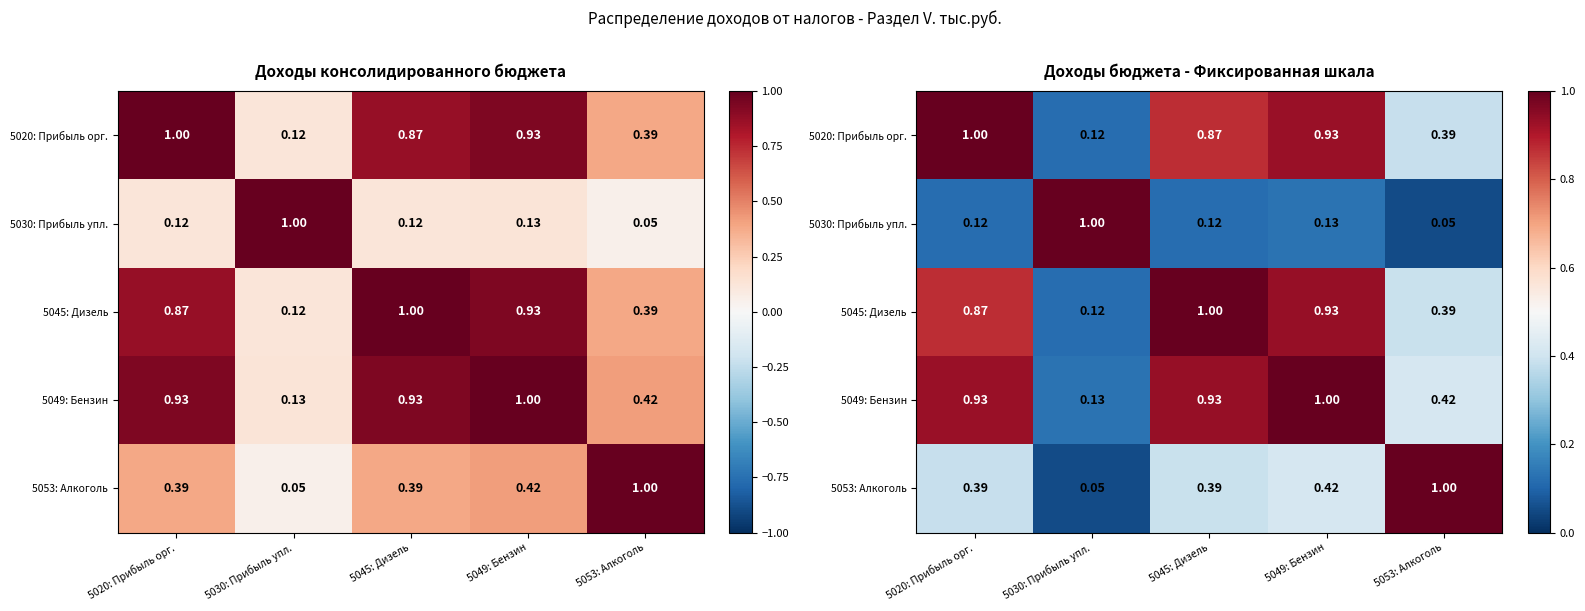

Between 5030: Прибыль упл. and 5049: Бензин, which series saw the biggest shift?

5030: Прибыль упл.